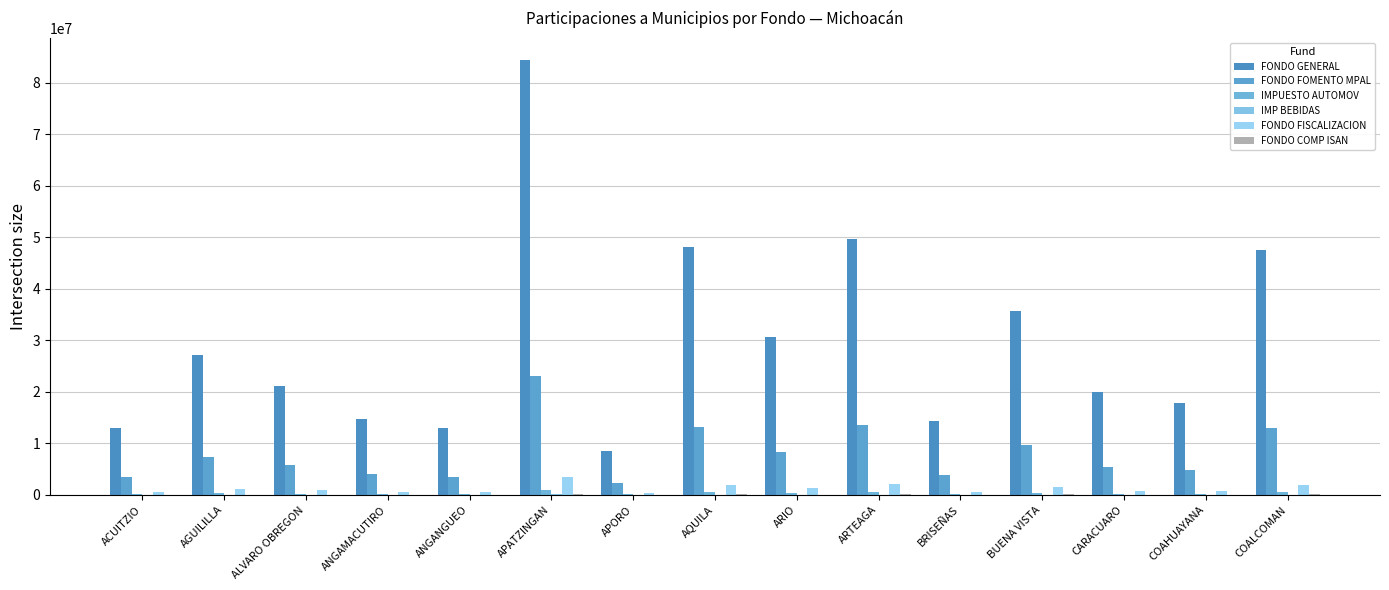

How many groups of bars are there?

15